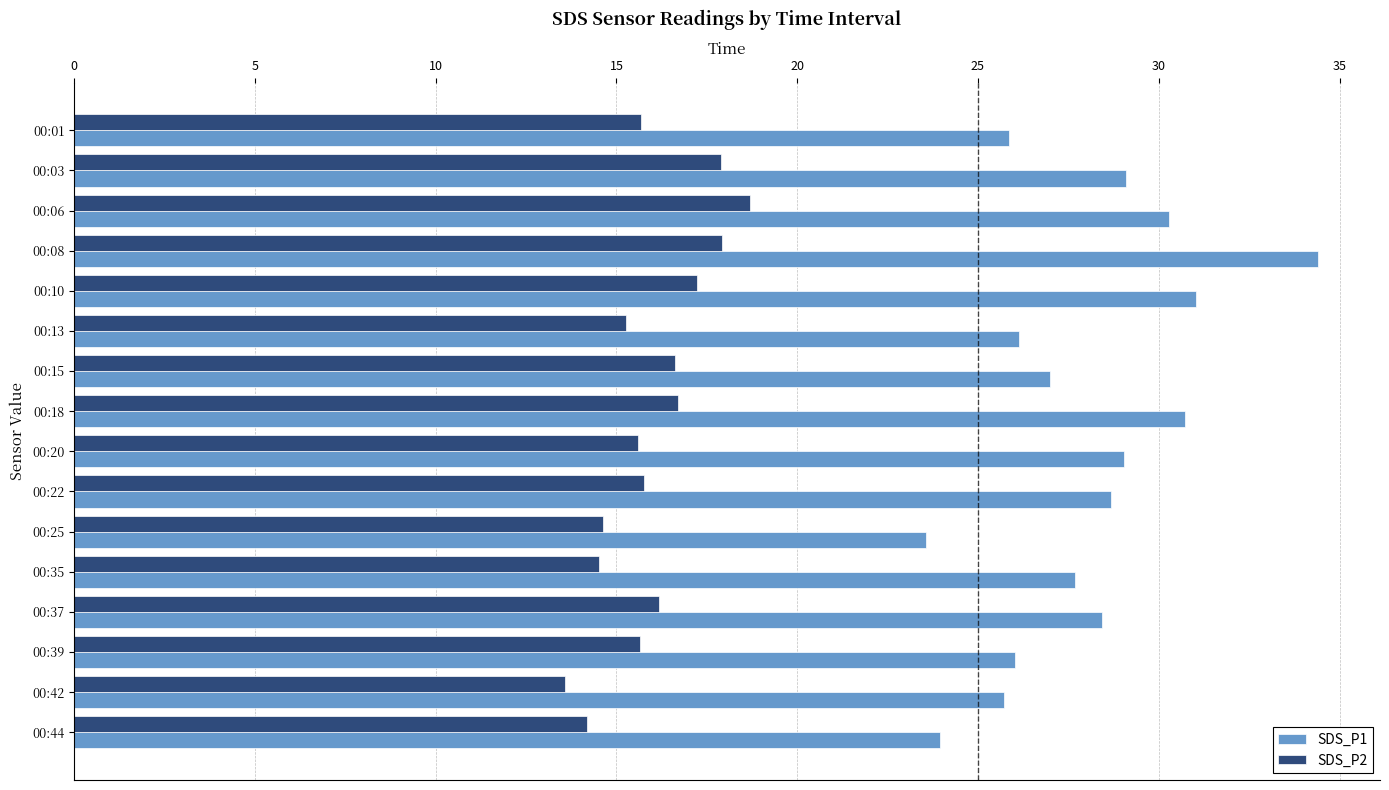

The value of SDS_P2 at 00:01 is 15.7. True or false?

True